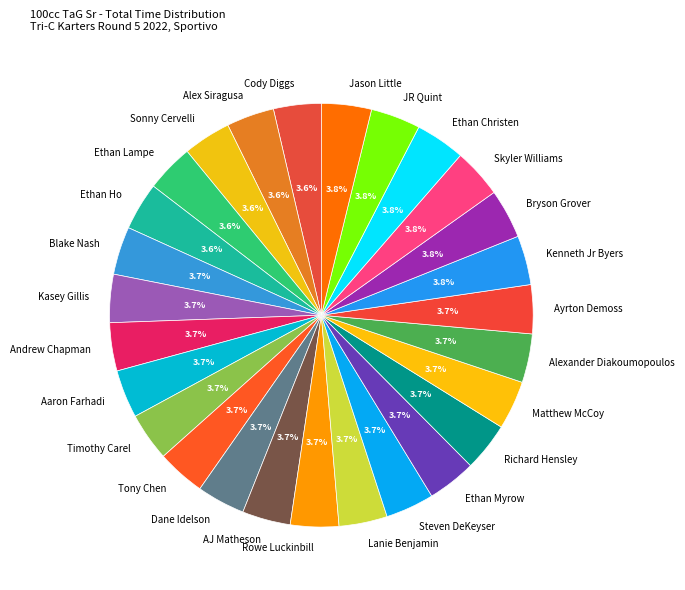

What is the ratio of the value at Alexander Diakoumopoulos to the value at Ayrton Demoss?

1.0